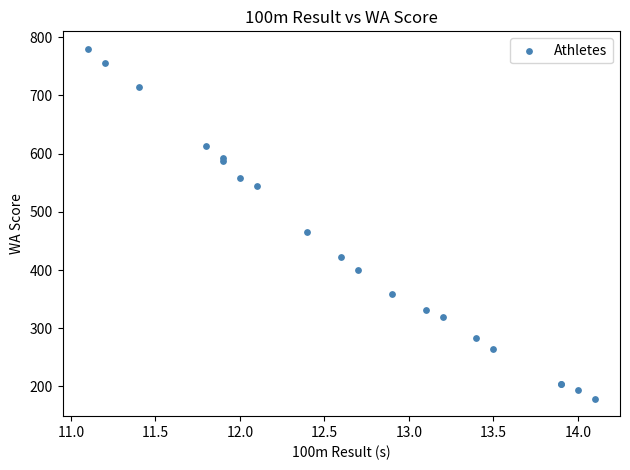

What Y value in the scatter plot is closest to 479?

466